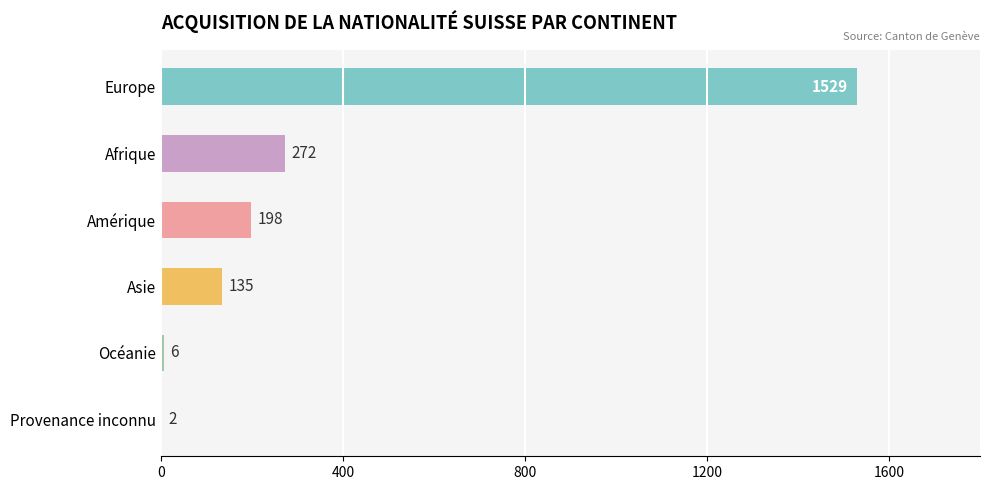

Which category has the highest value across all series?

Europe